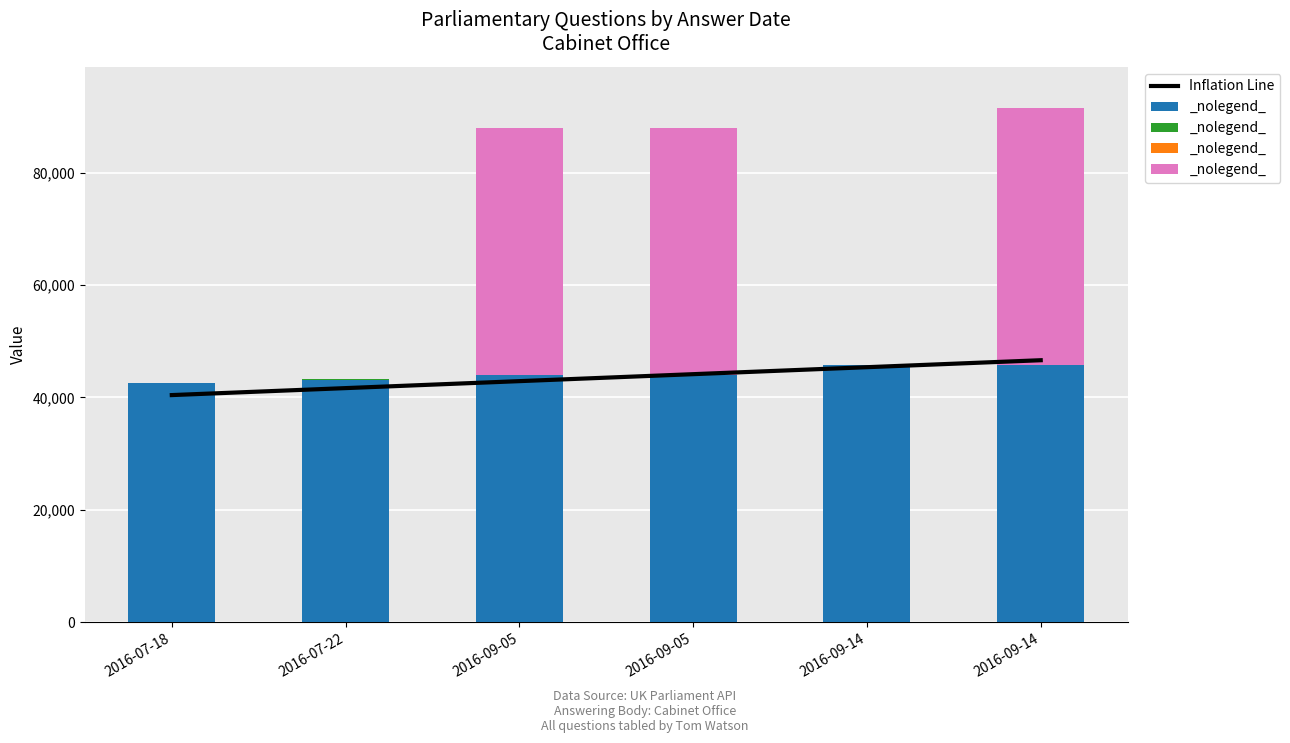

At which label does Inflation Line reach its peak?

2016-09-14